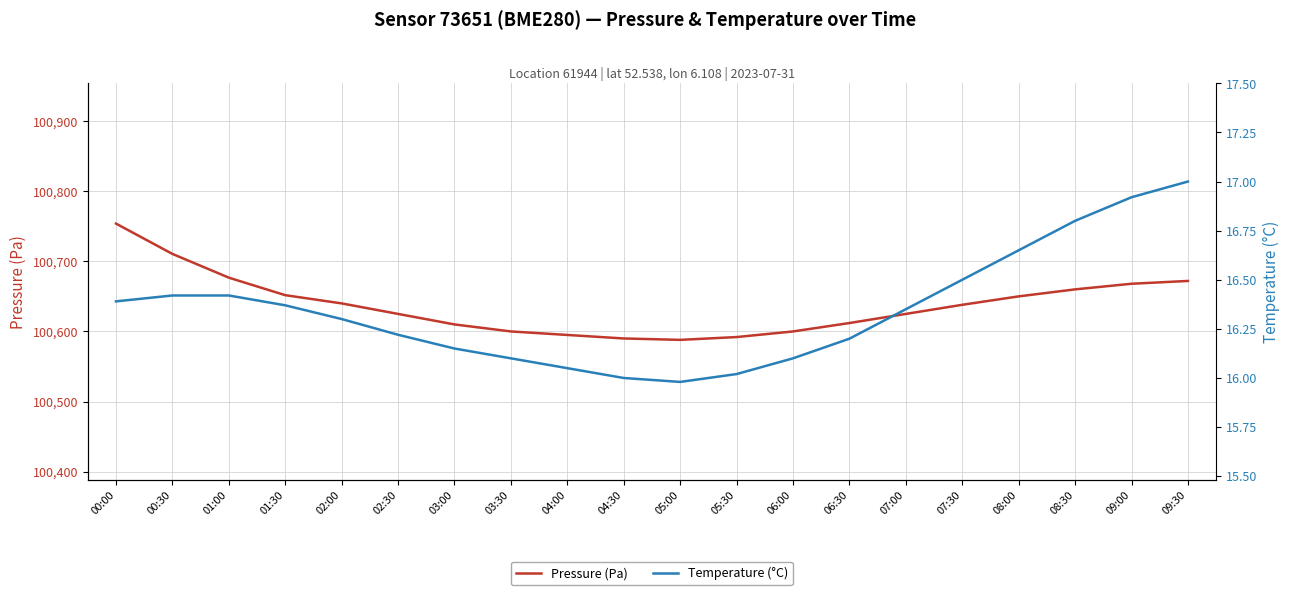

What is the average value of the Pressure (Pa) series?

100637.9